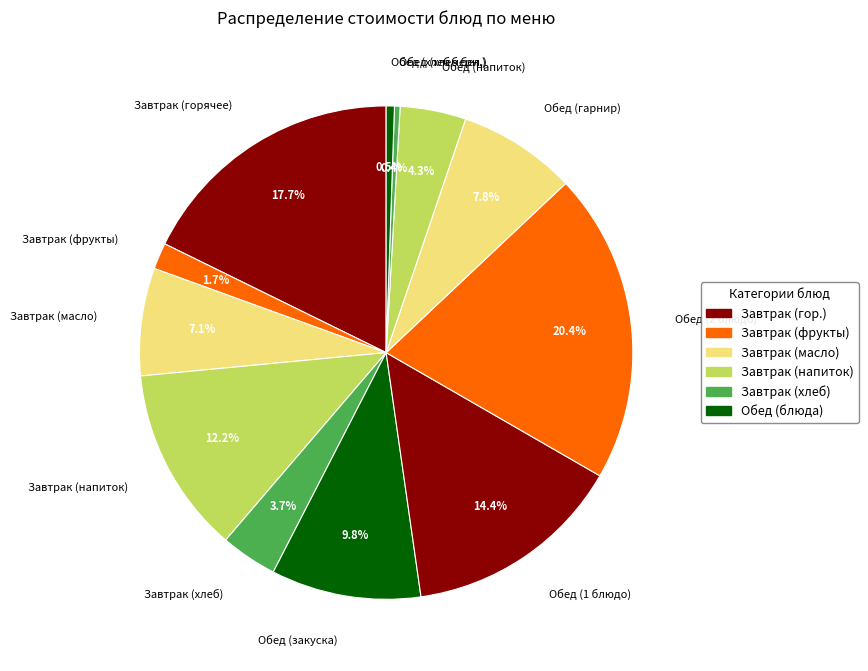

Which category has the biggest portion of the pie?

Обед (2 блюдо)